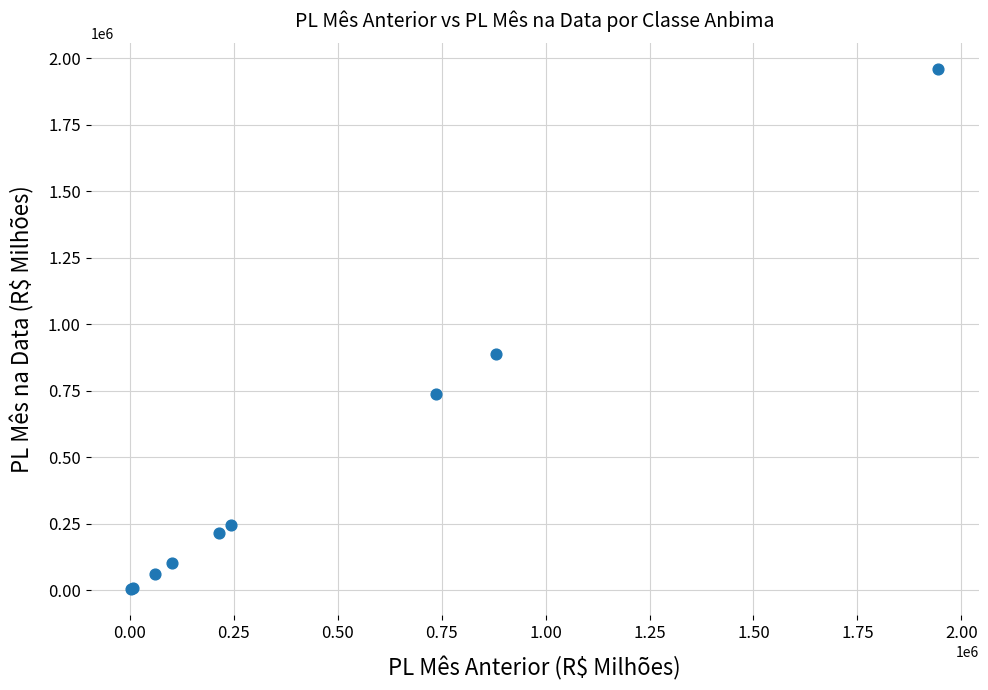

What Y value in the scatter plot is closest to 981346?

888544.8